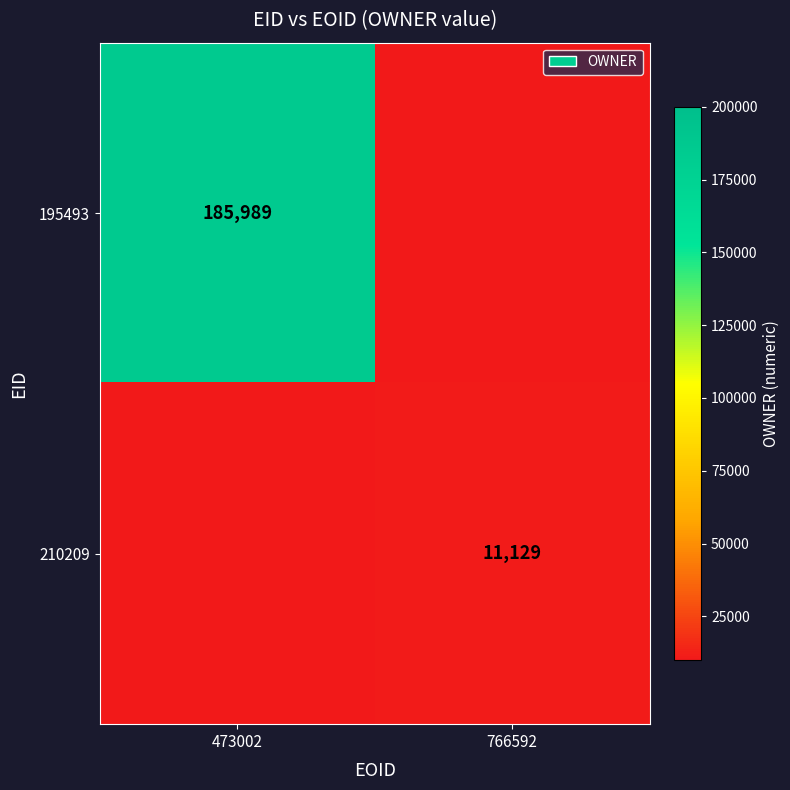

The value of 195493 at 473002 is 185989. True or false?

True